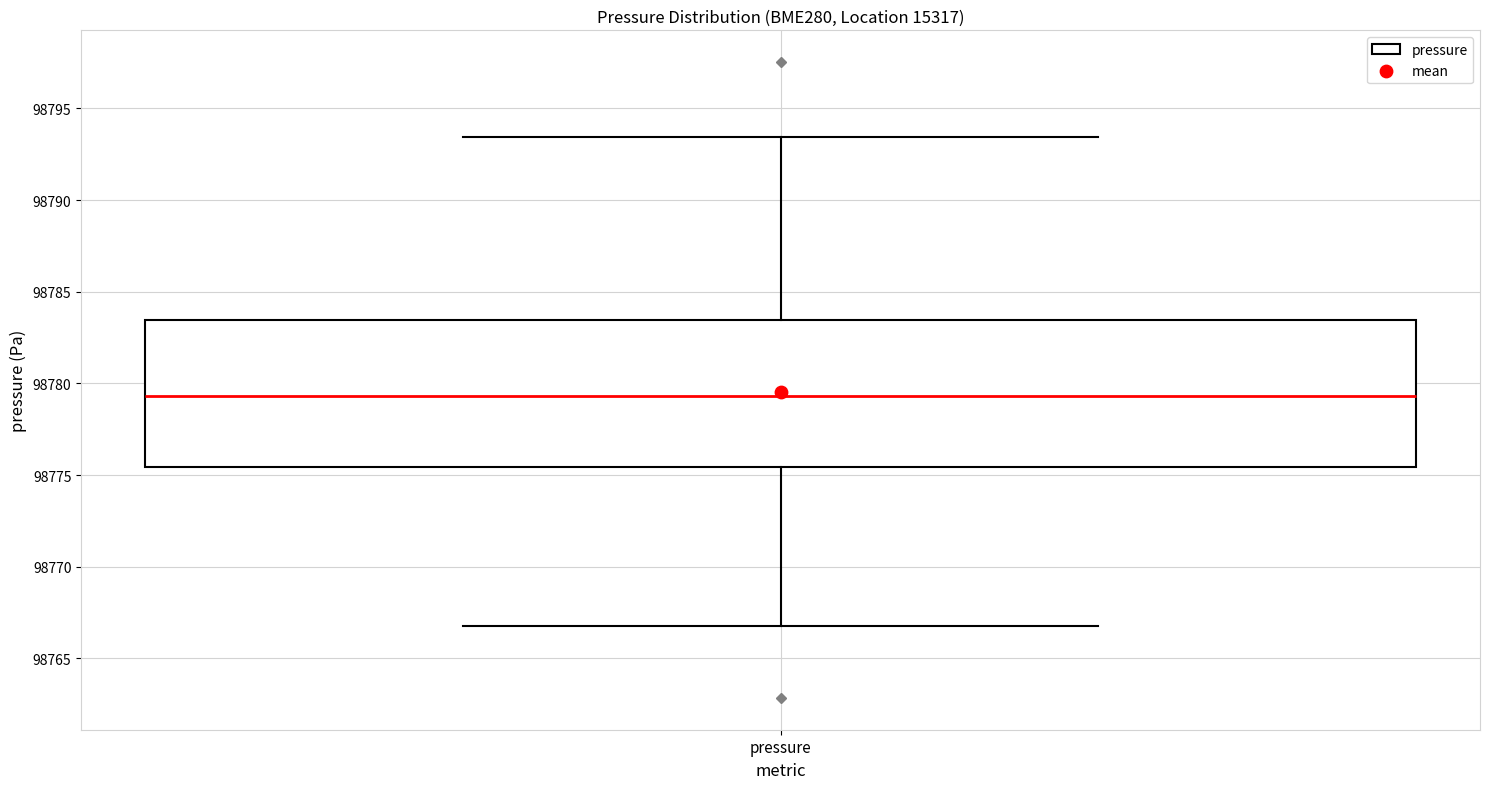

Transcribe this box plot: give where the median line is, the range the box spans, and where the two whiskers end, as read against the y-axis. The values are not printed on the chart, so give them approximately, as read against the axis.

median 98779.5, box 98775.5 to 98783.5, whiskers 98767.0 to 98793.5